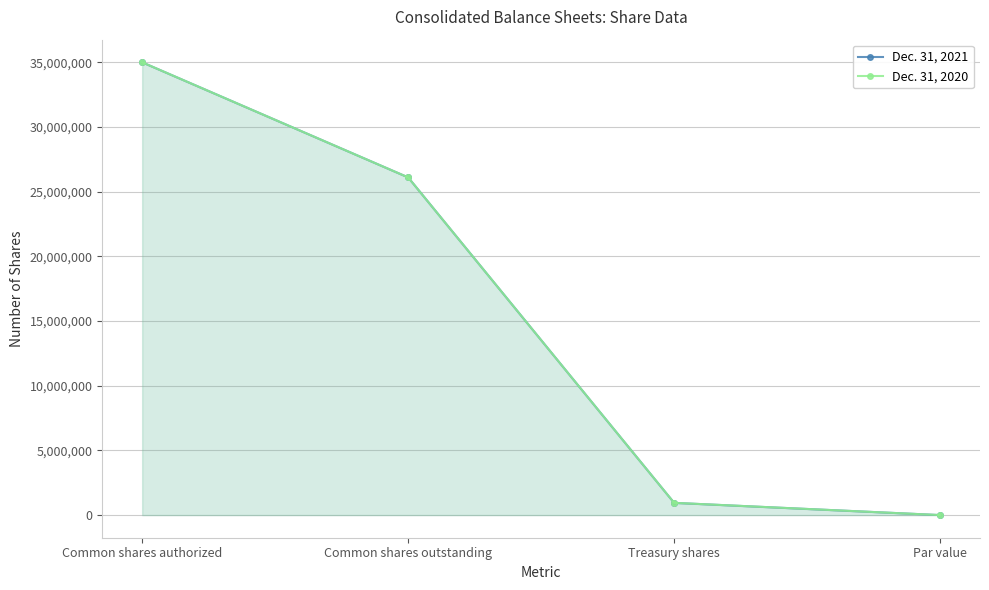

What are all the series names shown in the legend?

Dec. 31, 2021, Dec. 31, 2020